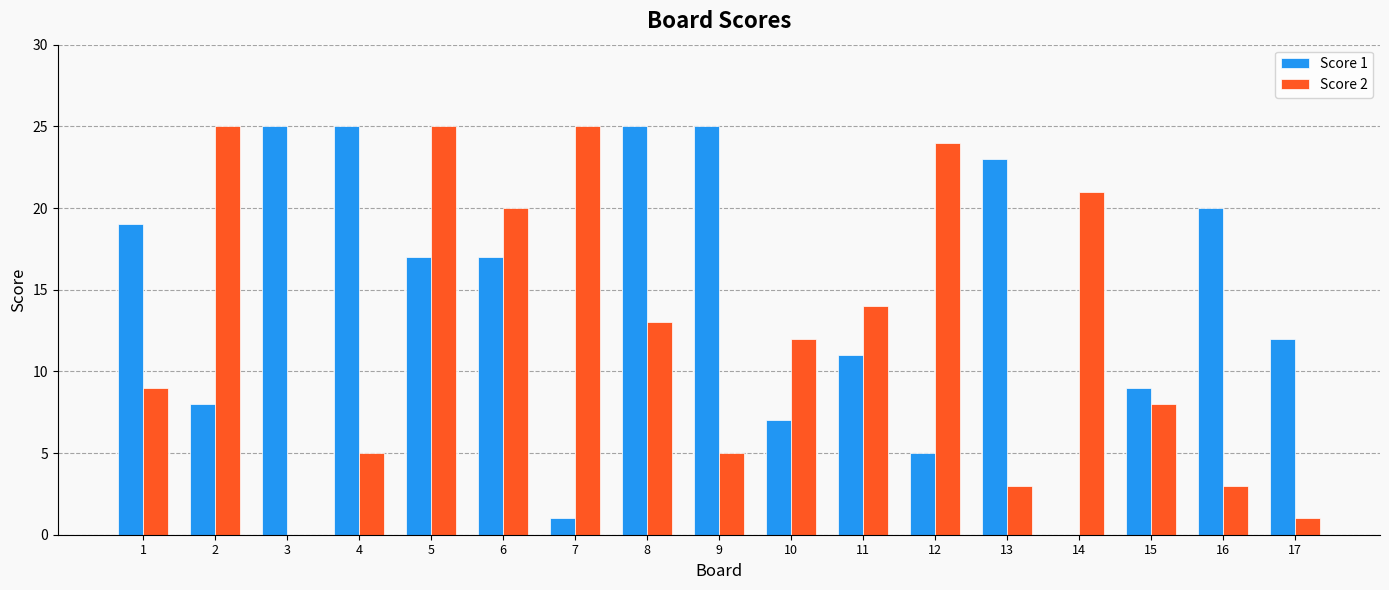

Between 9 and 11, which series saw the biggest shift?

Score 1